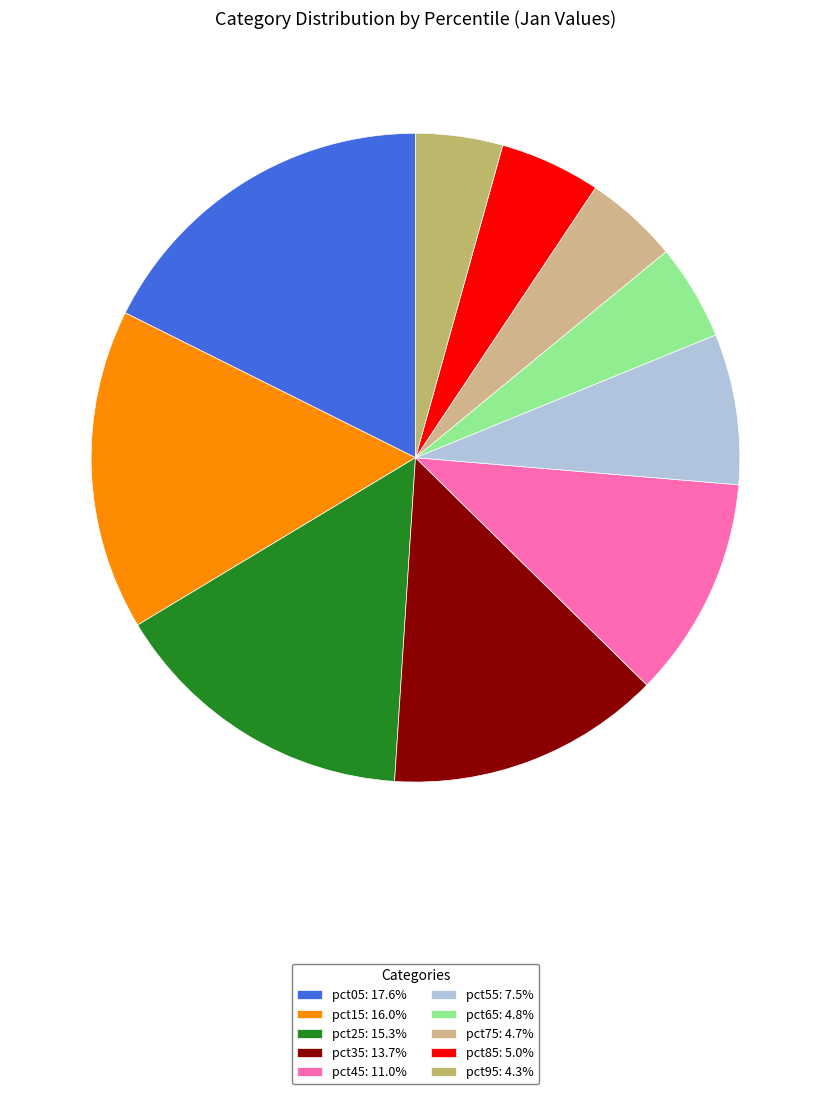

How many segments does this pie chart have?

10